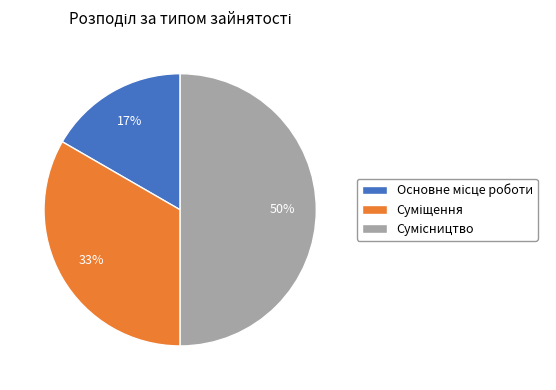

To the nearest percent, what is the average slice percentage?

33%